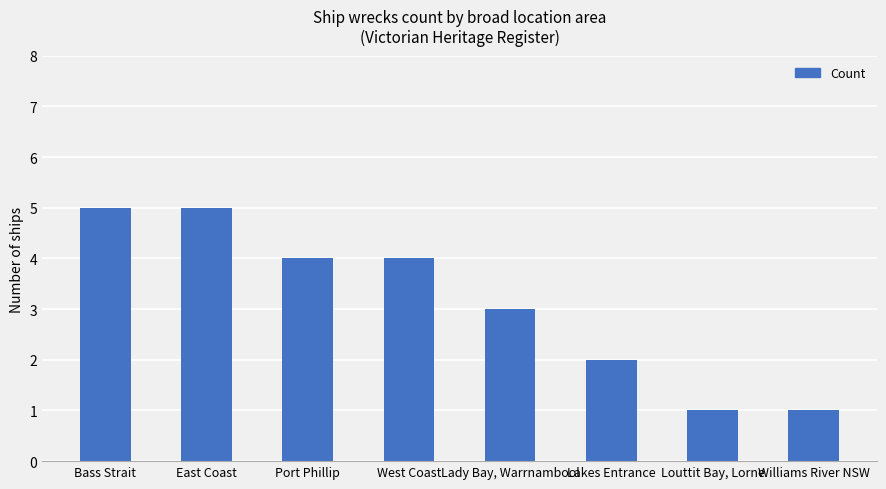

Reading right to left, transcribe all the data shown in this chart.

Williams River NSW=1	Louttit Bay, Lorne=1	Lakes Entrance=2	Lady Bay, Warrnambool=3	West Coast=4	Port Phillip=4	East Coast=5	Bass Strait=5